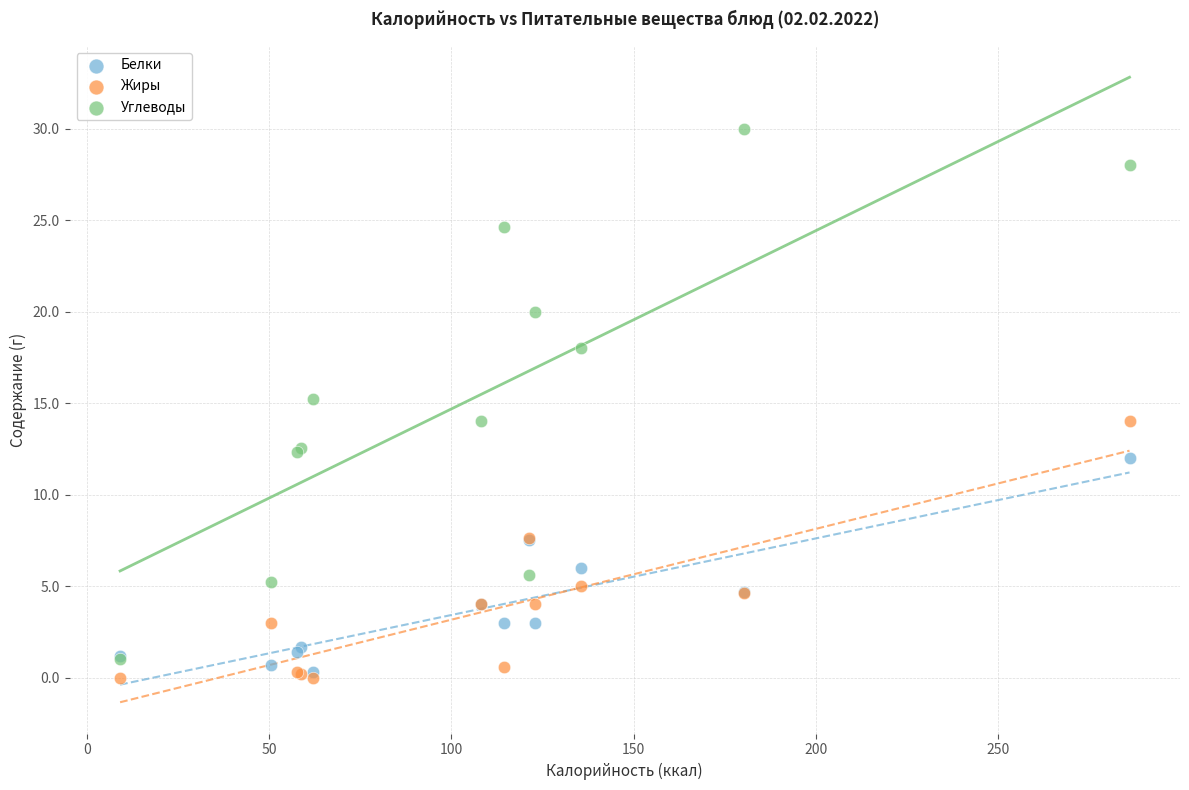

Which series has the largest Y range (max minus min)?

Углеводы